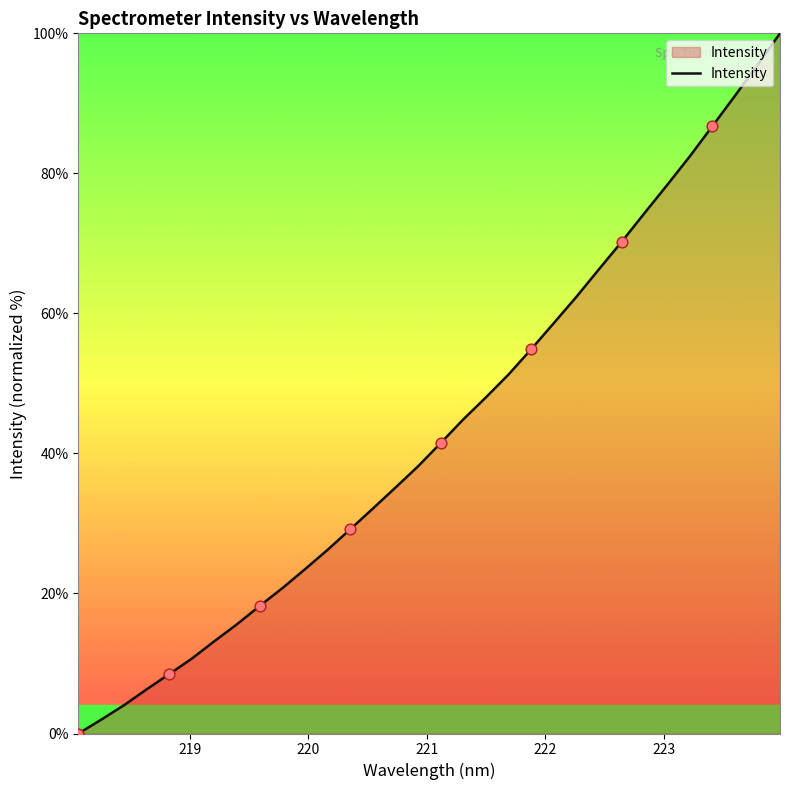

What is the greatest value displayed?

100.0